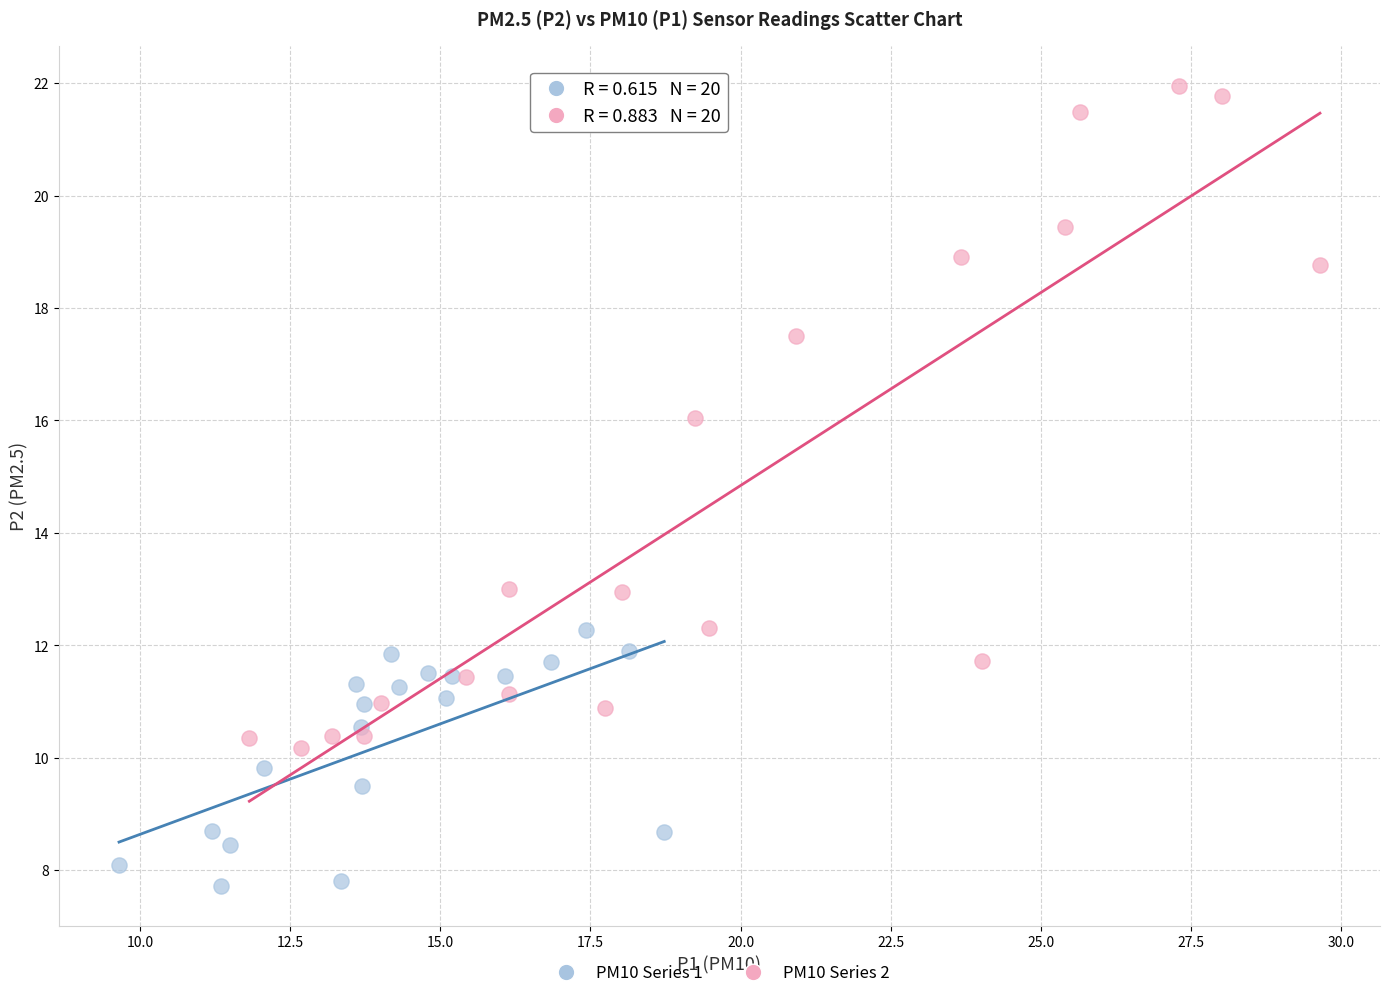

Which series reaches the maximum Y coordinate?

PM10 Series 2